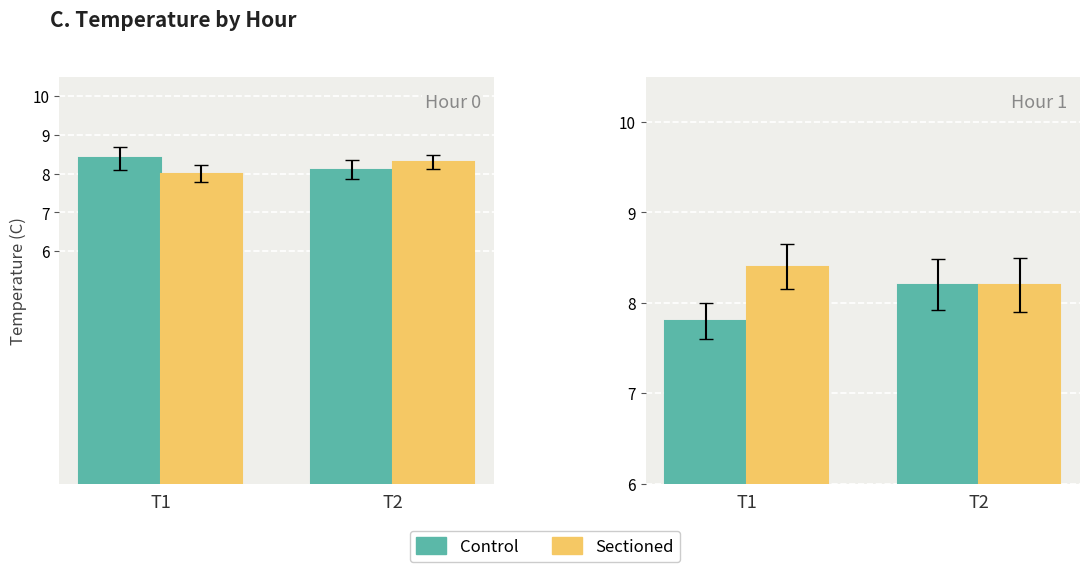

How many series are shown in this chart?

2